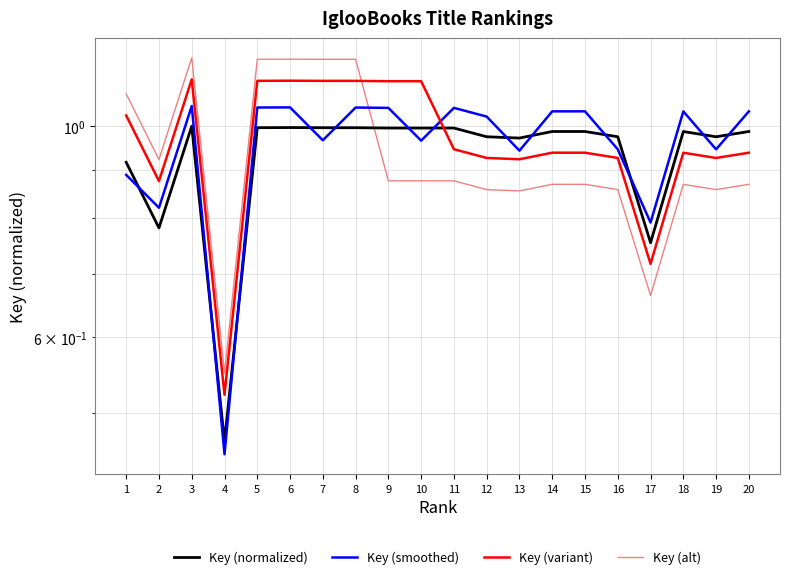

What are all the series names shown in the legend?

Key (normalized), Key (smoothed), Key (variant), Key (alt)